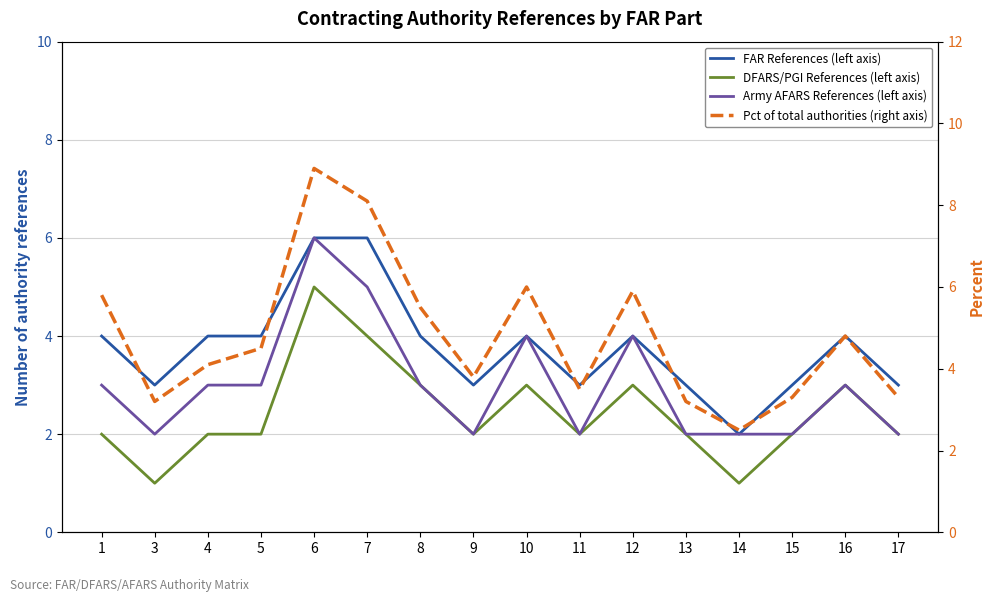

What is the approximate value of FAR References (left axis) at 17?

3.0